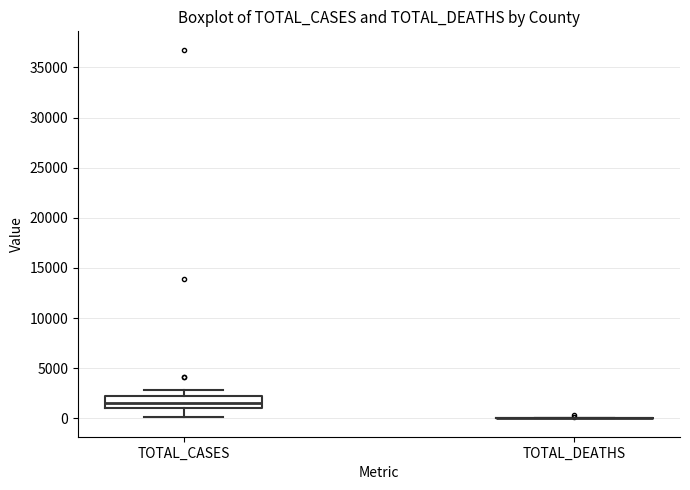

Comparing the boxes themselves (not the whiskers), which one is the tallest?

TOTAL_CASES